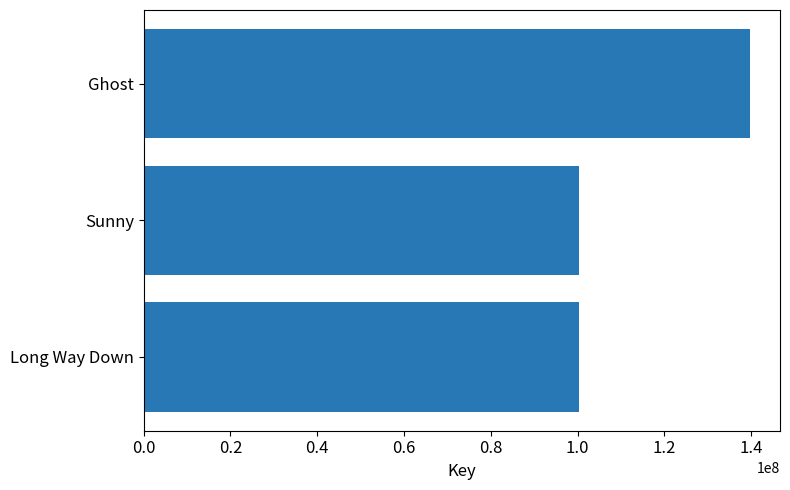

Does the chart contain any negative values?

No